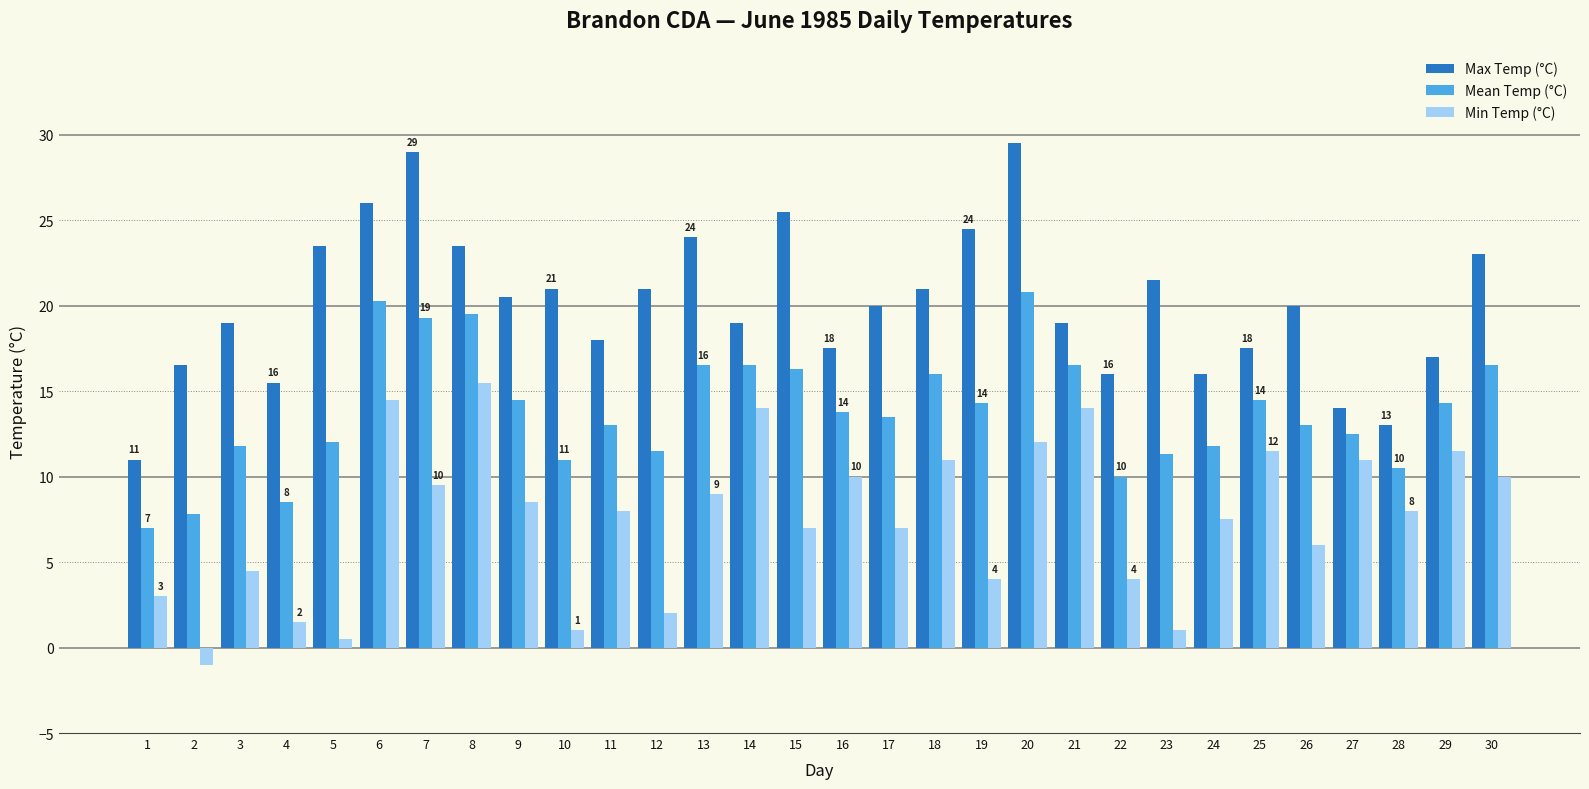

Is the value of Mean Temp (°C) at 2 greater than the value of Min Temp (°C) at 25?

No